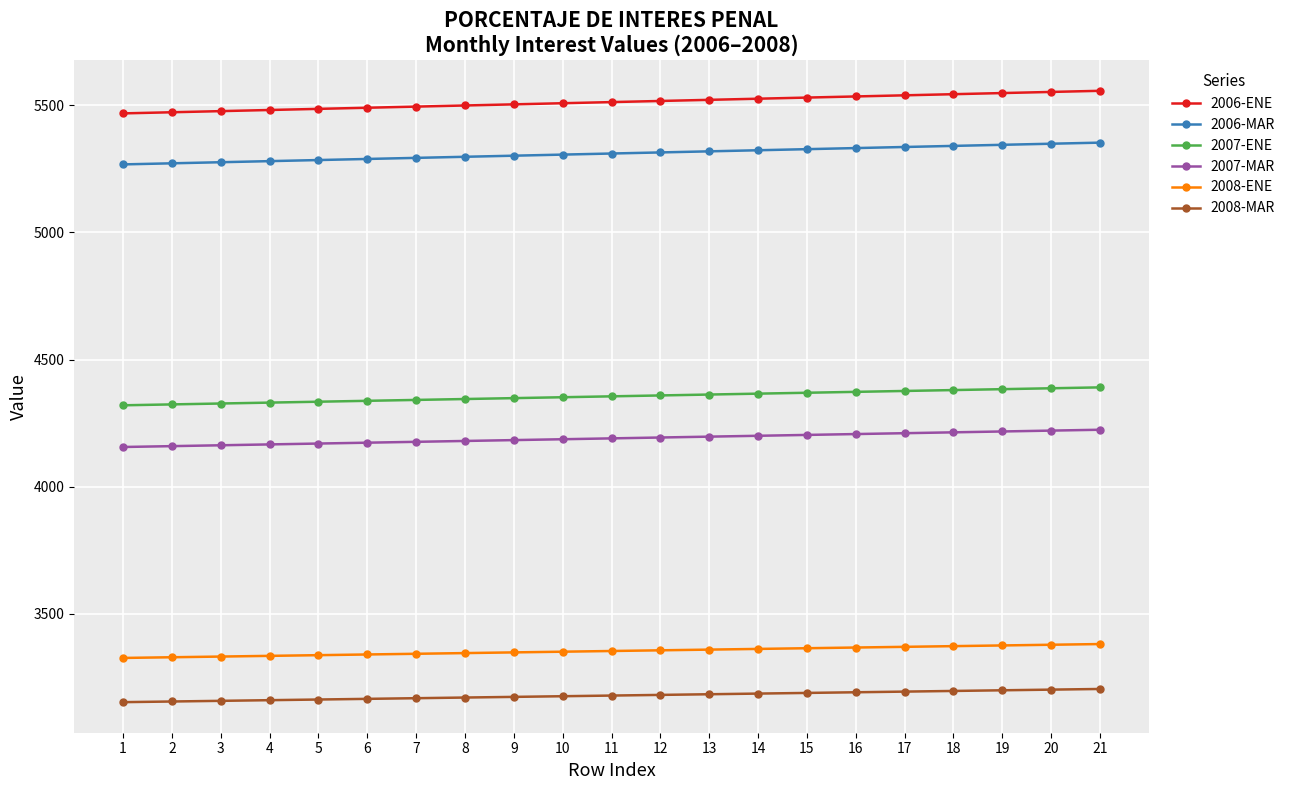

What is the difference between the maximum and minimum values in the 2006-ENE series?

88.8